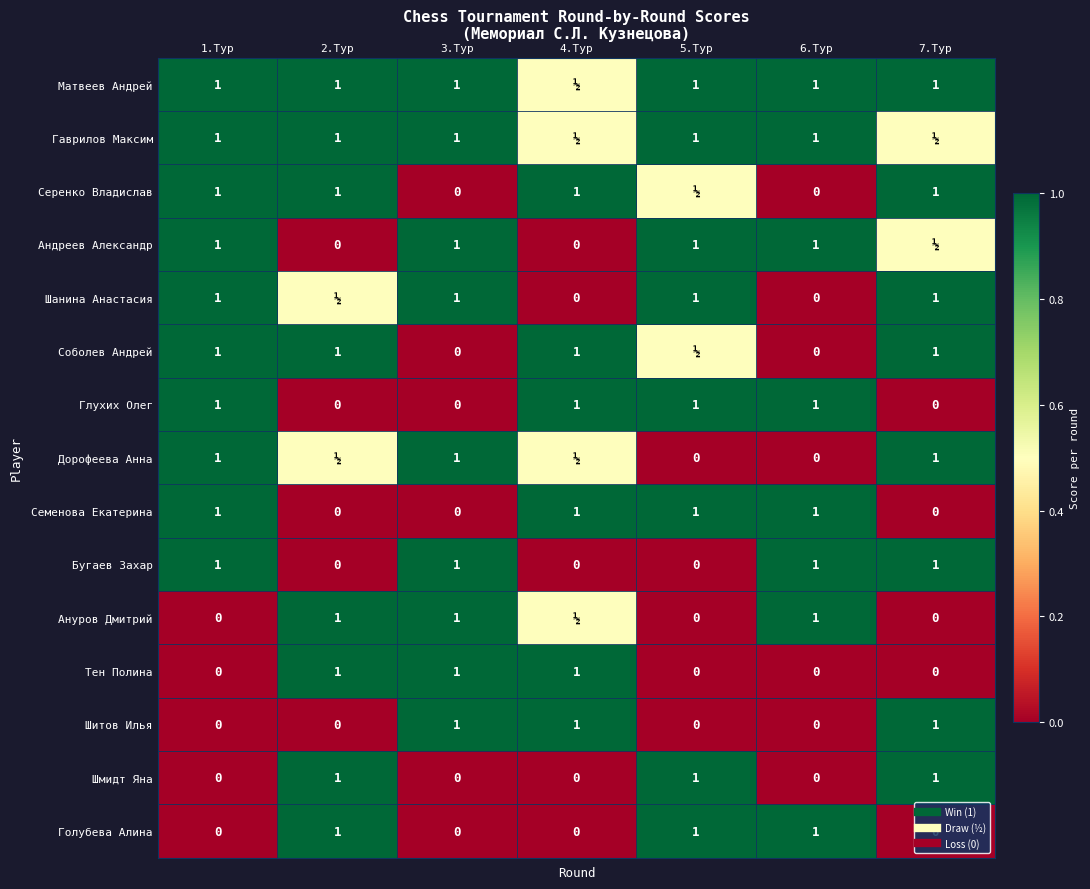

What is the total value across all series at 4.Тур?

8.0